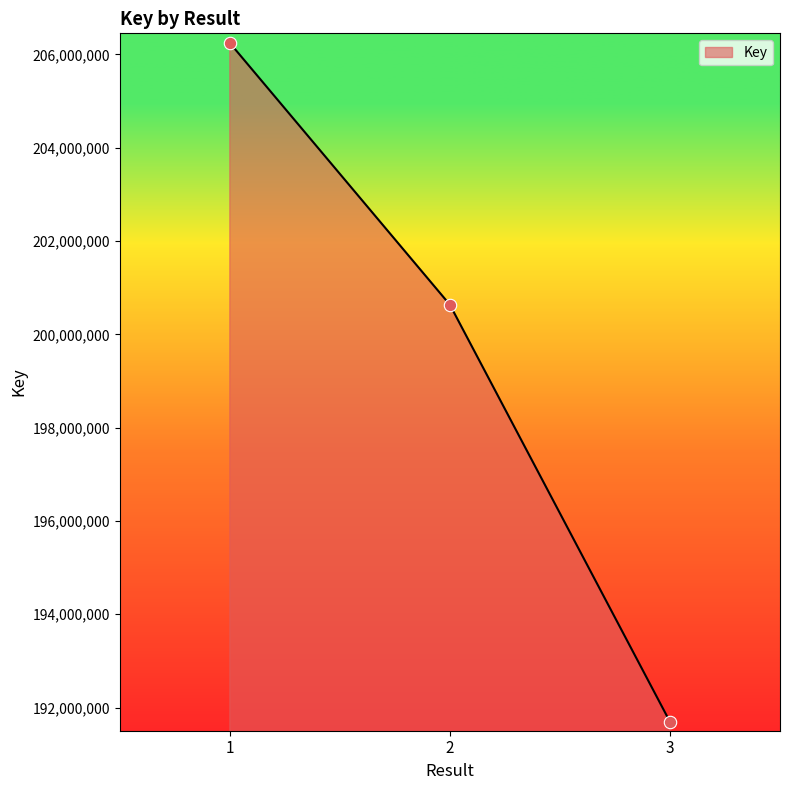

What is the ratio of the value at 1 to the value at 3?

1.1